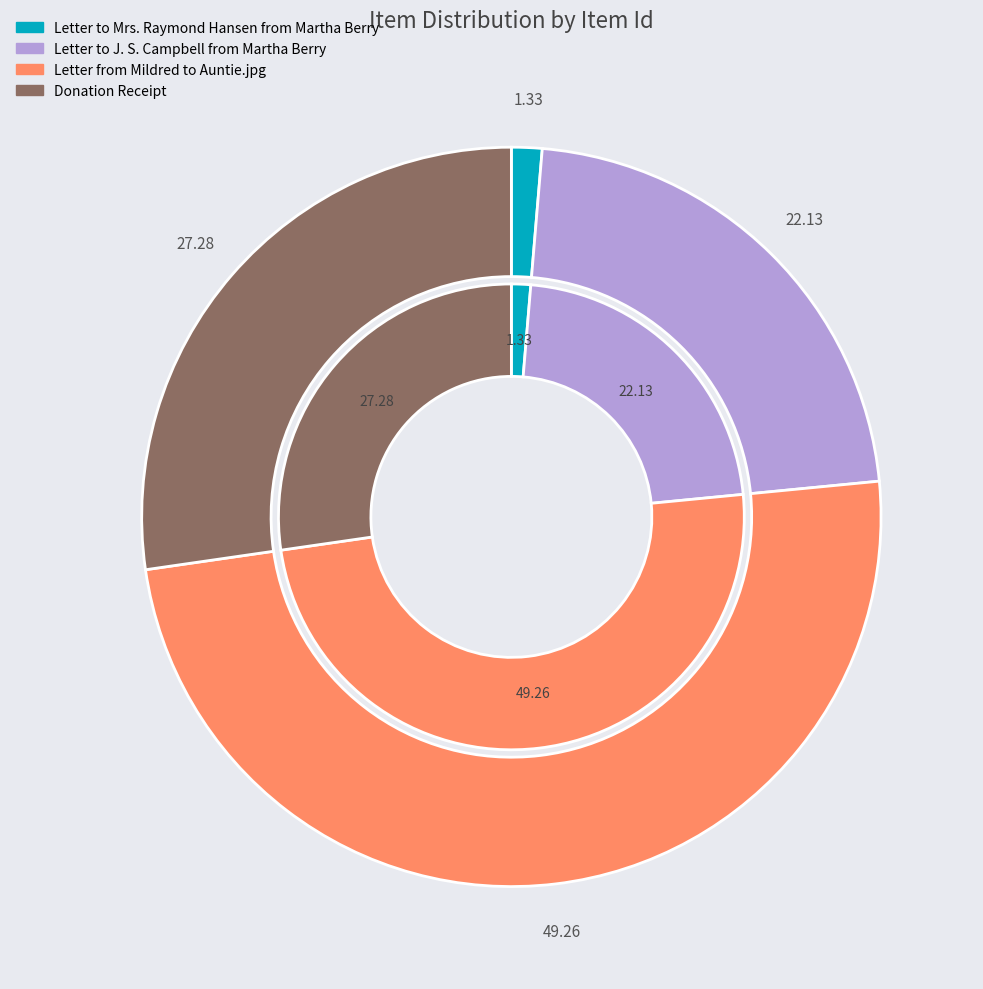

Does Letter to Mrs. Raymond Hansen from Martha Berry represent more than half of the total?

No